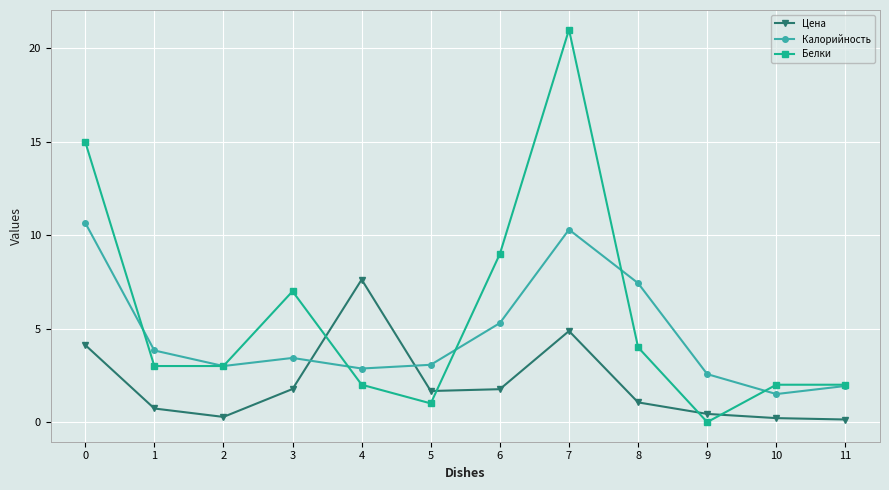

The Цена series shows 0.3 at 2. True or false?

True